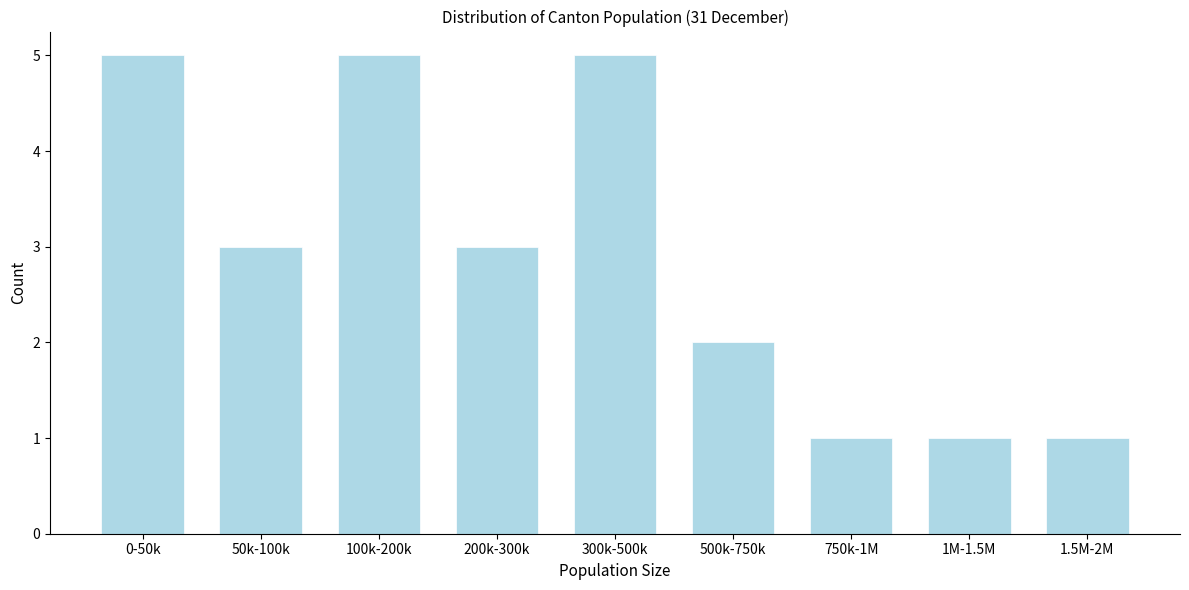

Reading left to right, transcribe all the data shown in this chart.

0-50k=5	50k-100k=3	100k-200k=5	200k-300k=3	300k-500k=5	500k-750k=2	750k-1M=1	1M-1.5M=1	1.5M-2M=1